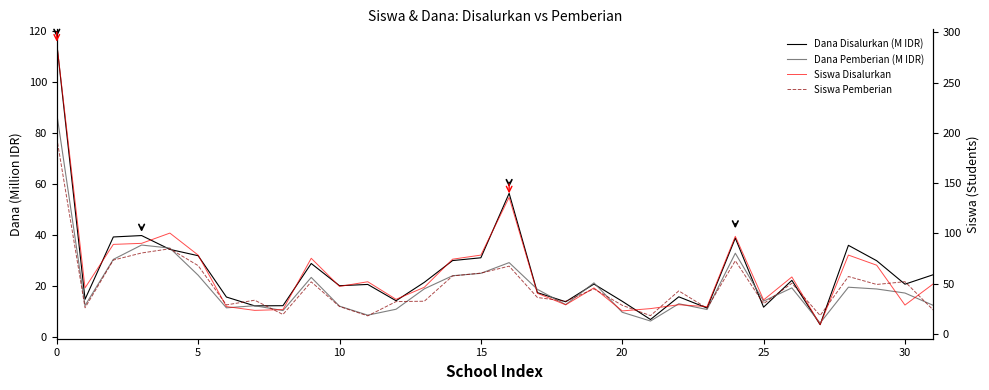

Which series has the largest range (max minus min)?

Siswa Disalurkan